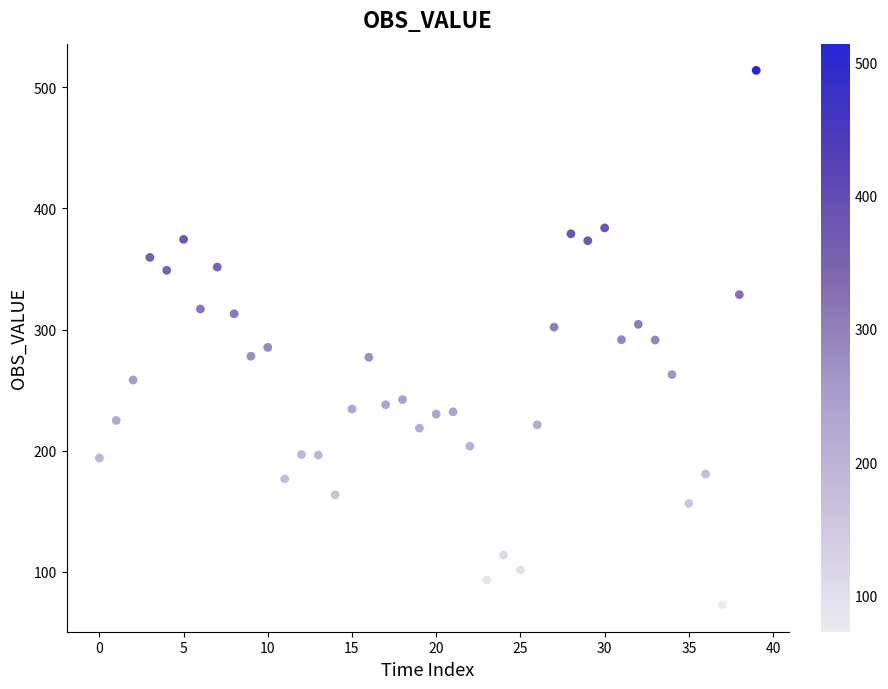

What is the range of Y values (max minus min)?

441.1